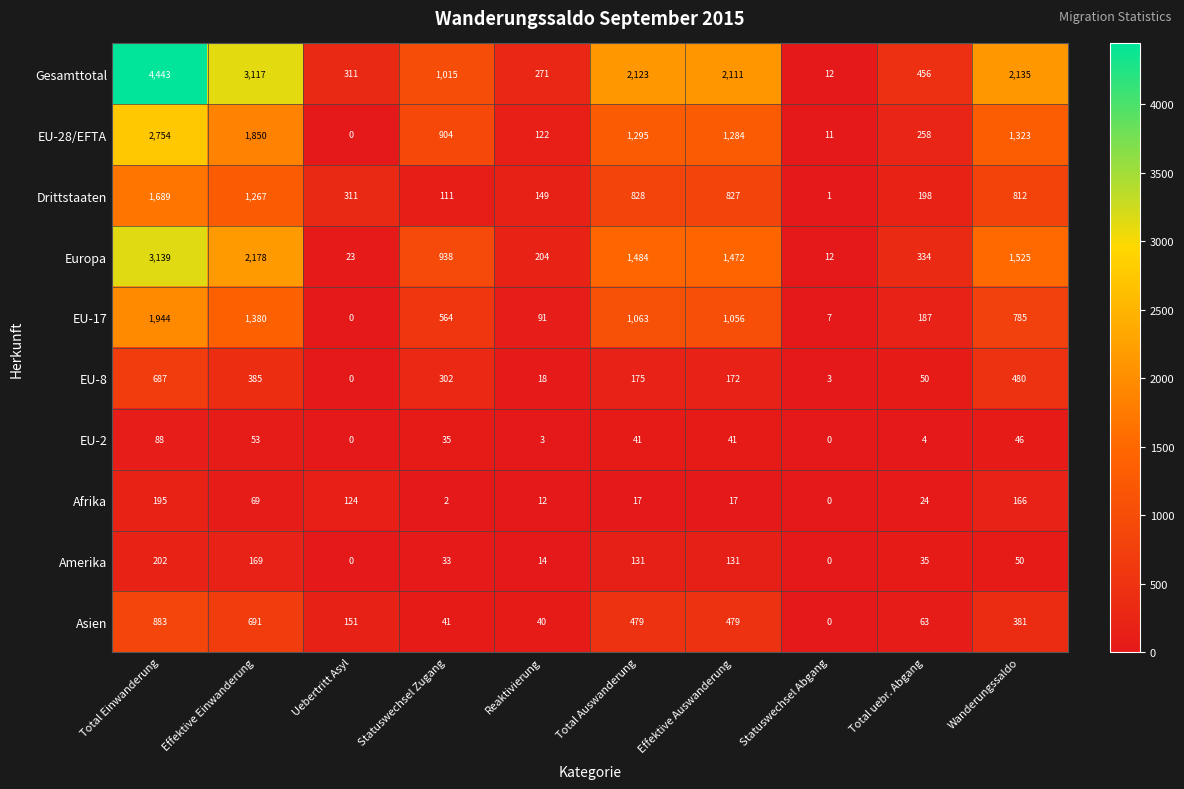

What is the approximate value of Asien at Uebertritt Asyl, to the nearest 100?

200